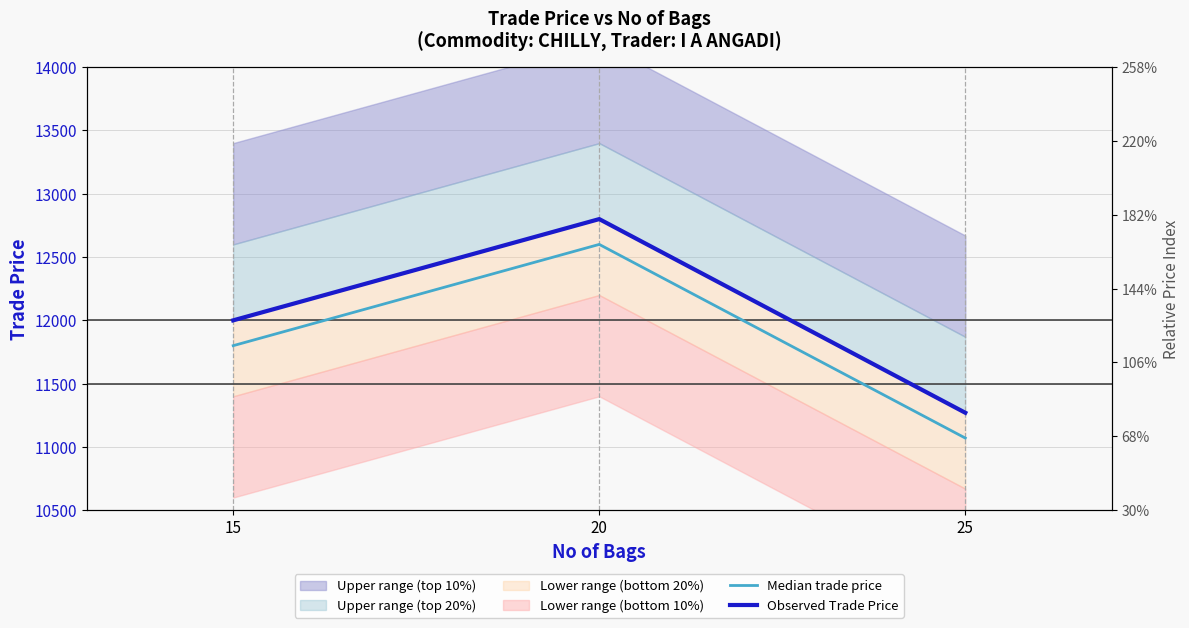

How many Observed Trade Price values are between 11269 and 12799?

3